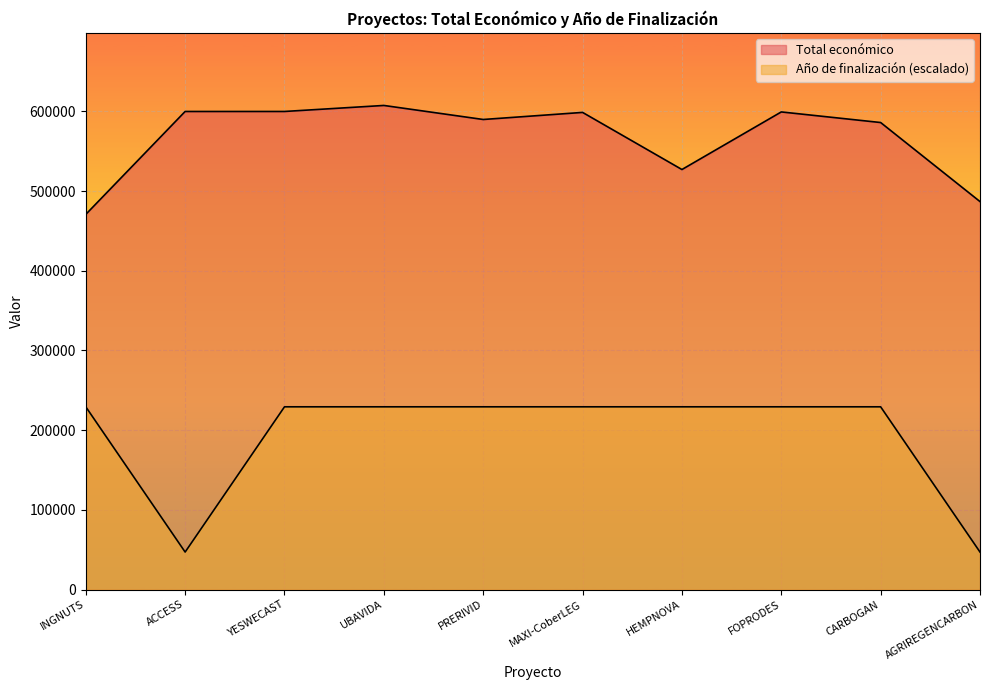

What is the label of the 9th point from the left?

CARBOGAN